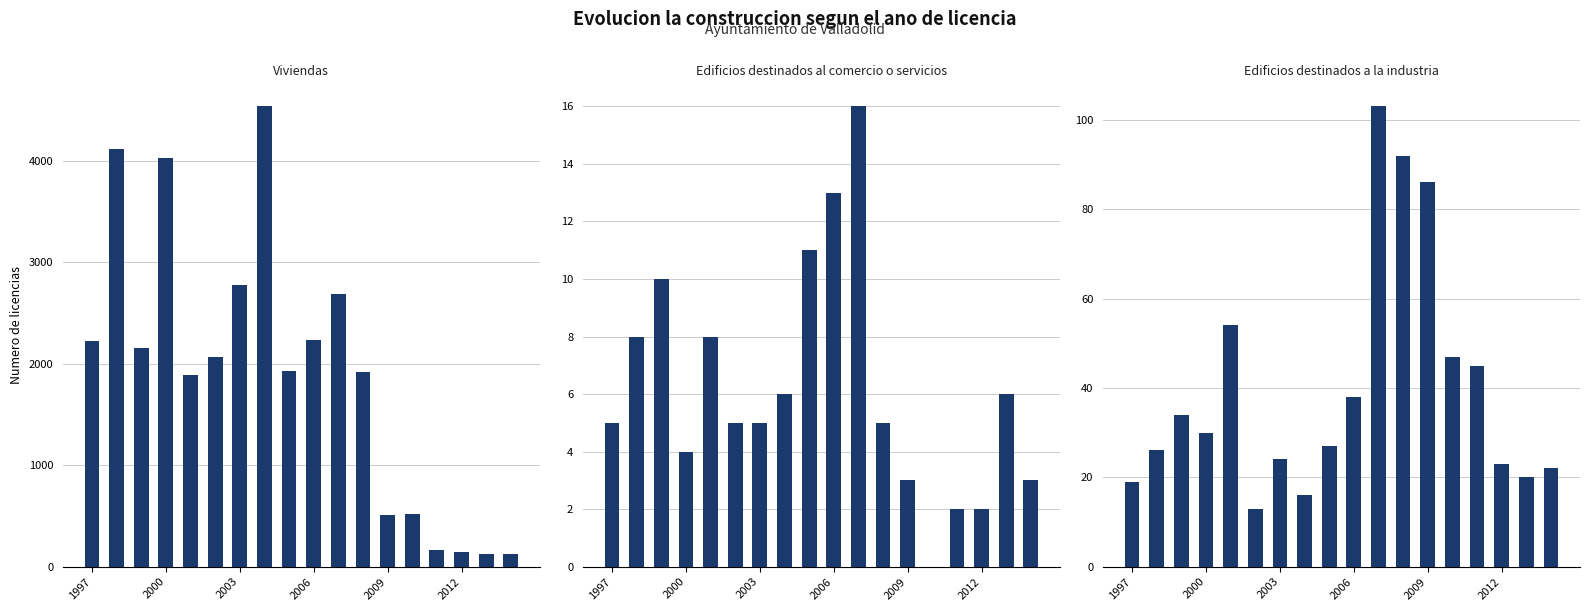

True or false: Edificios destinados a la industria has a value of 19 at 1997.

True